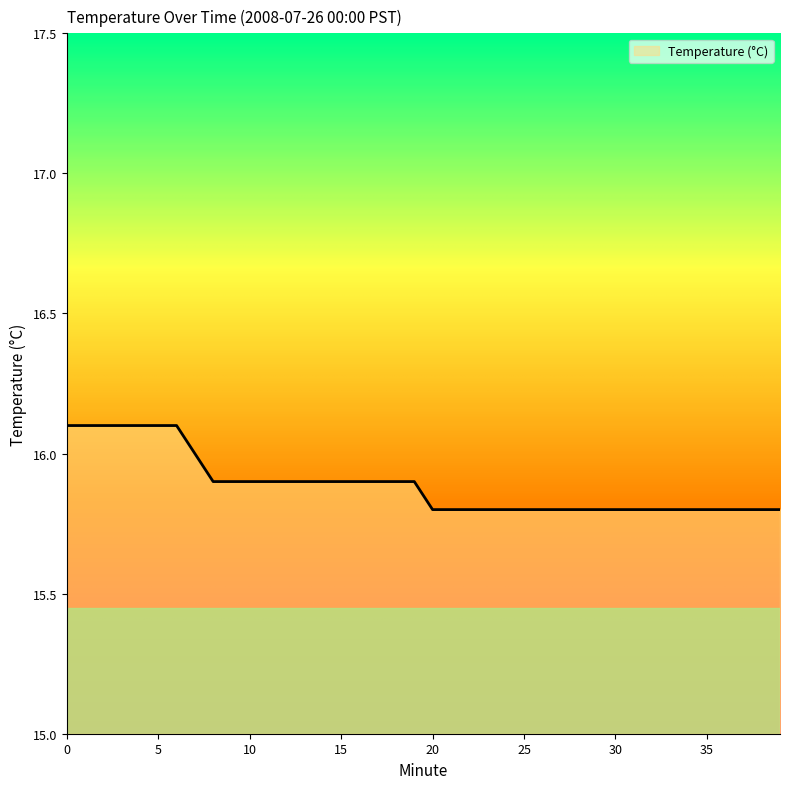

How many categories are shown in the chart?

40